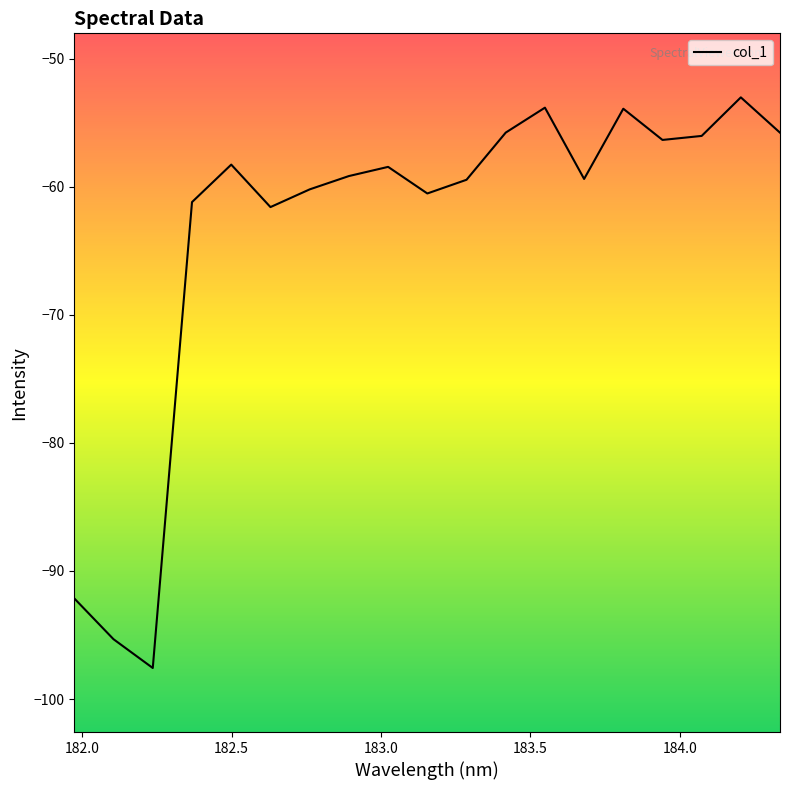

What is the difference between the maximum and minimum values?

44.6